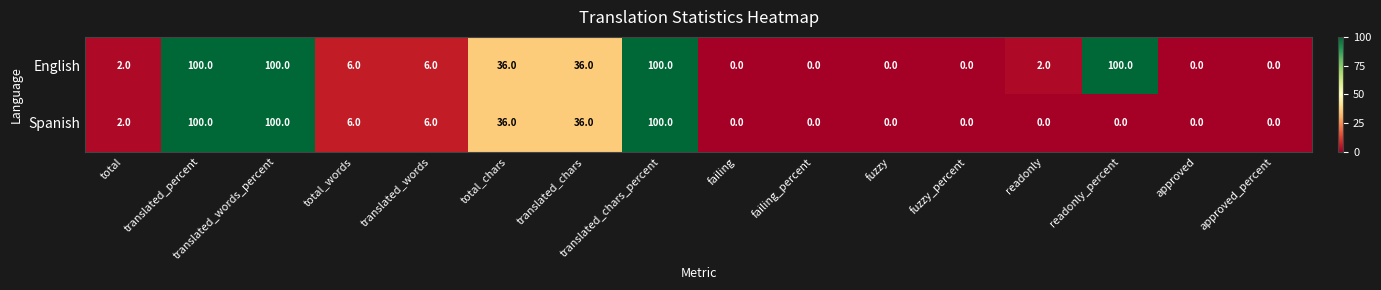

The English series shows 175 at readonly_percent. True or false?

False